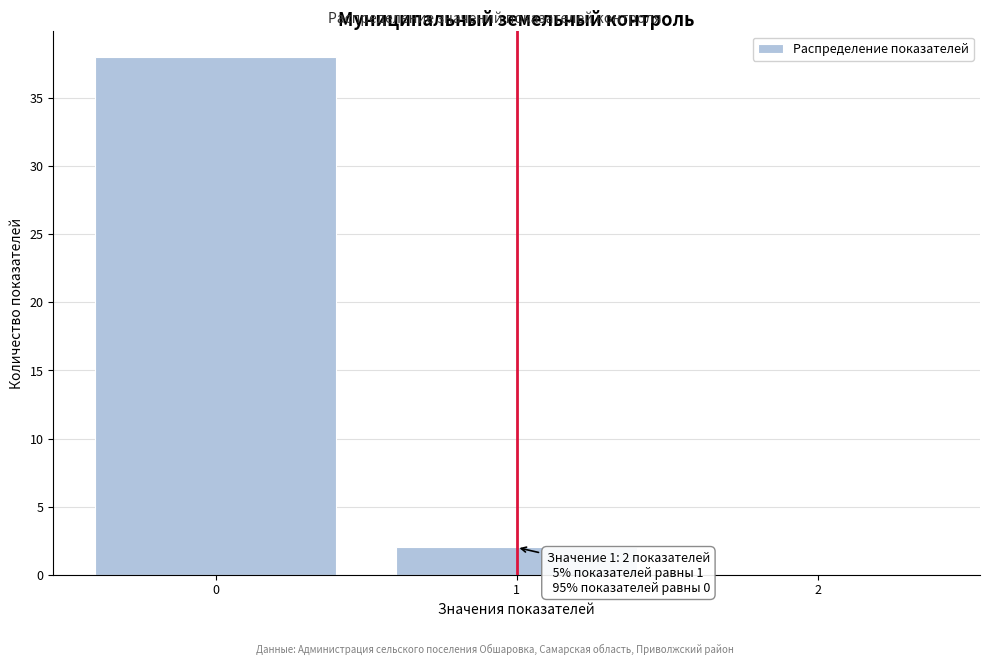

Reading left to right, list all the values displayed in this chart.

0=38	1=2	2=0